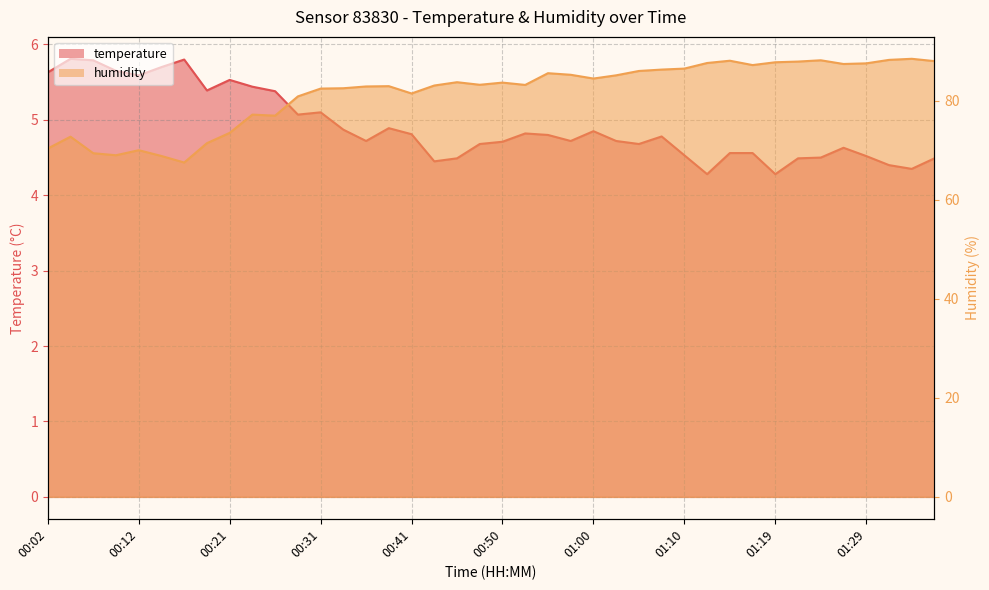

Is the value of humidity at 00:04 greater than the value of temperature at 00:09?

Yes